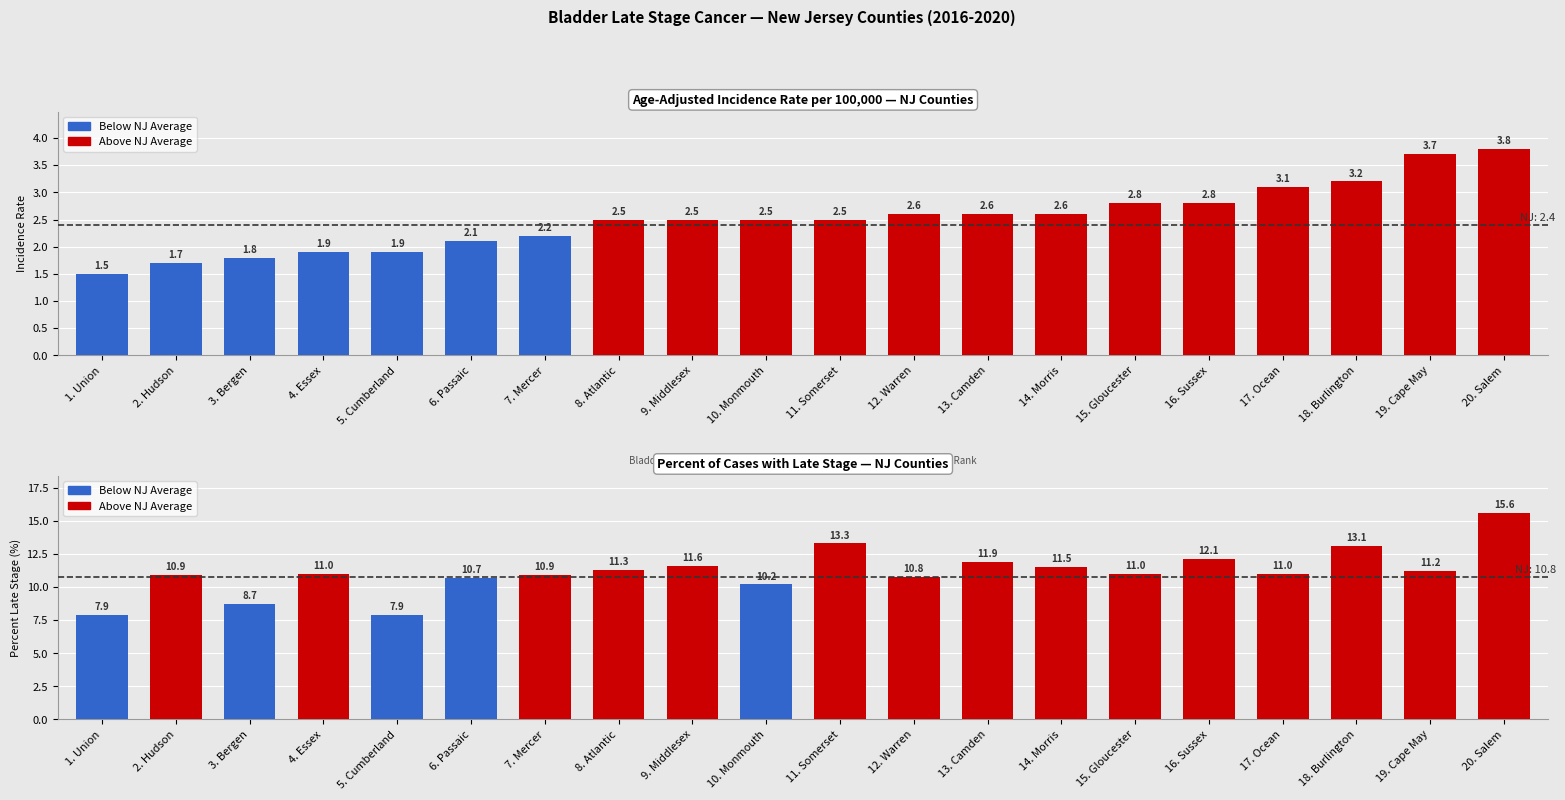

Is it true that Age-Adjusted Incidence Rate equals 2.8 at Gloucester?

True